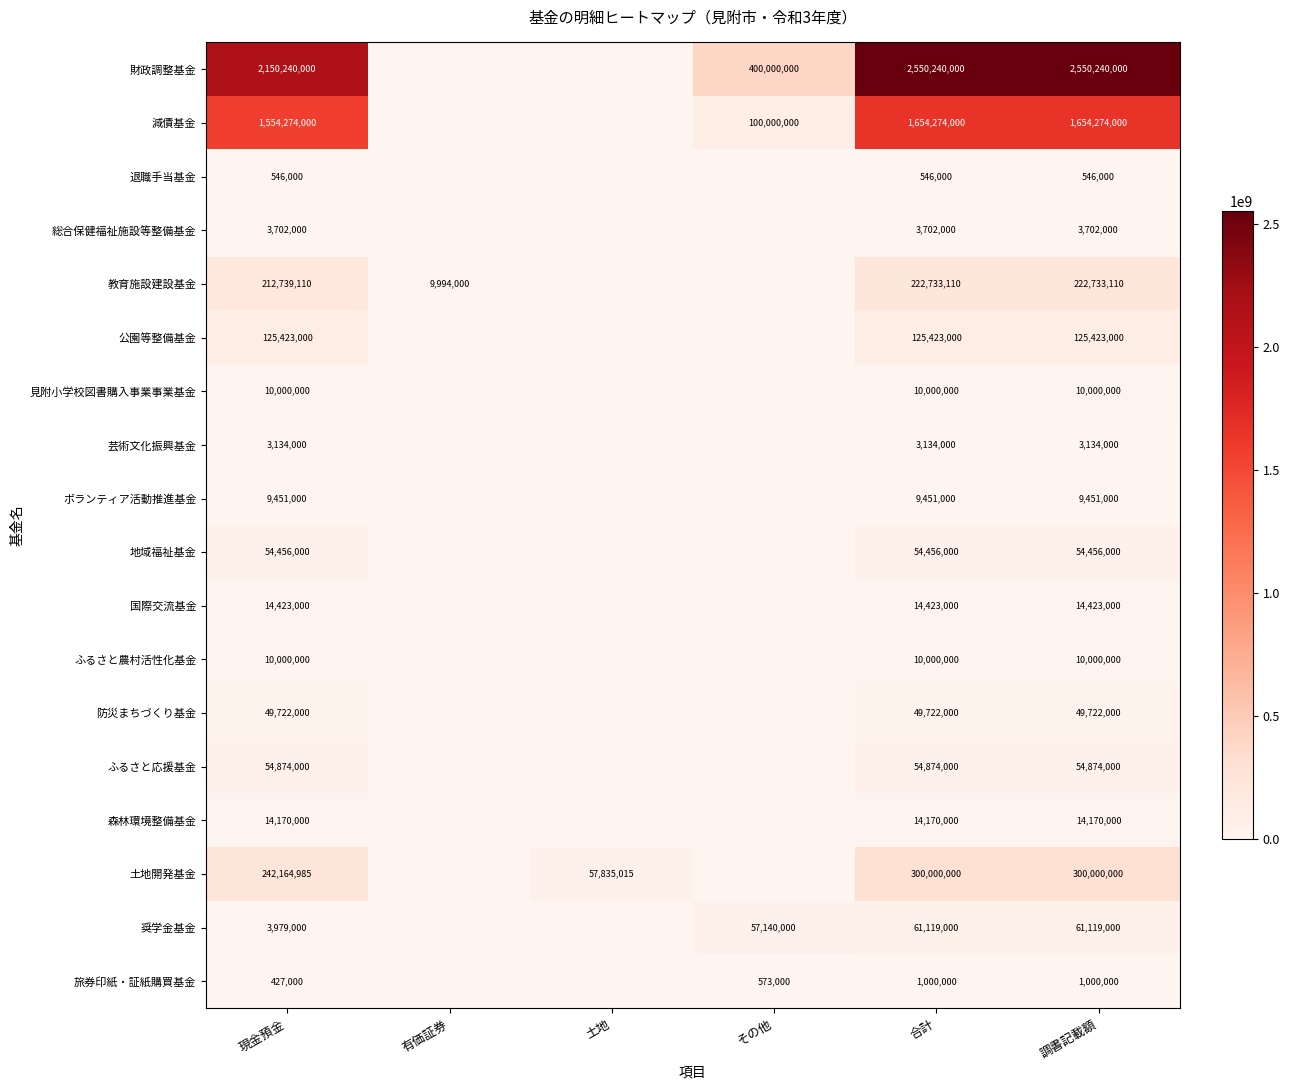

What is the sum of the 教育施設建設基金 values at 現金預金 and 合計?

435472220